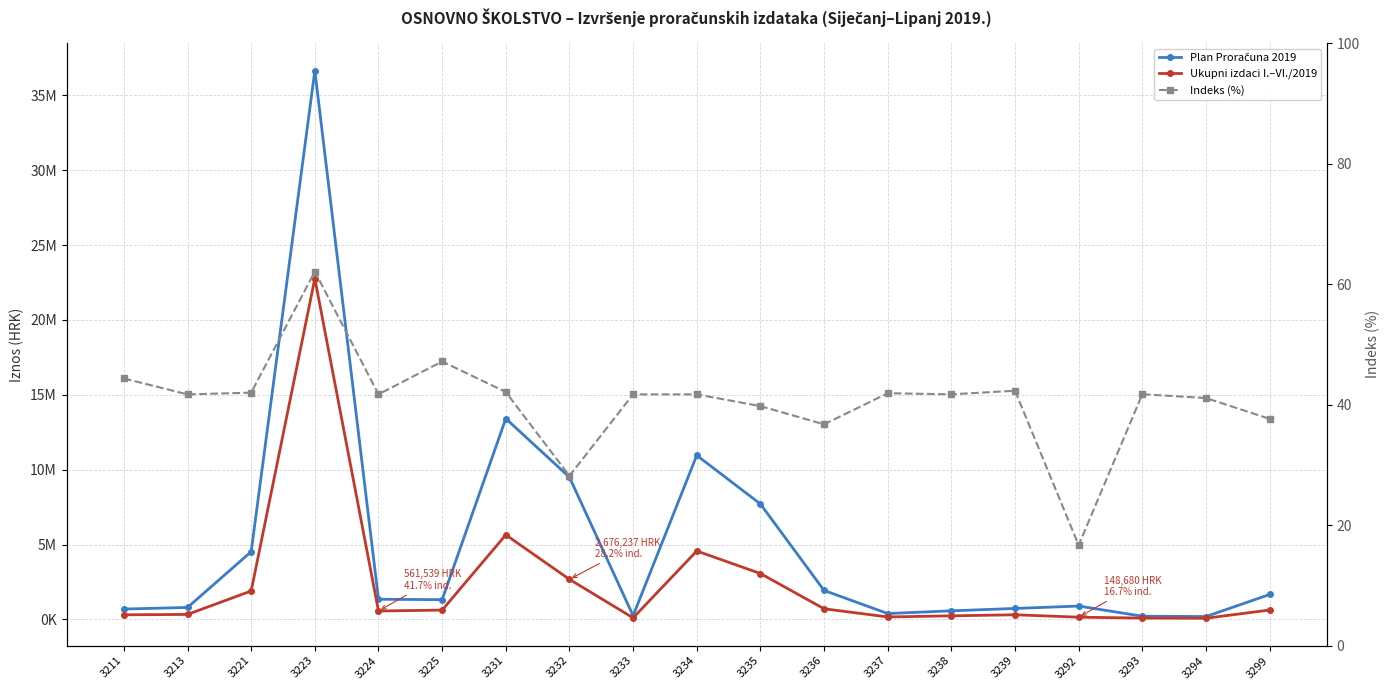

True or false: Indeks (%) has more than 1 interior local peaks.

True